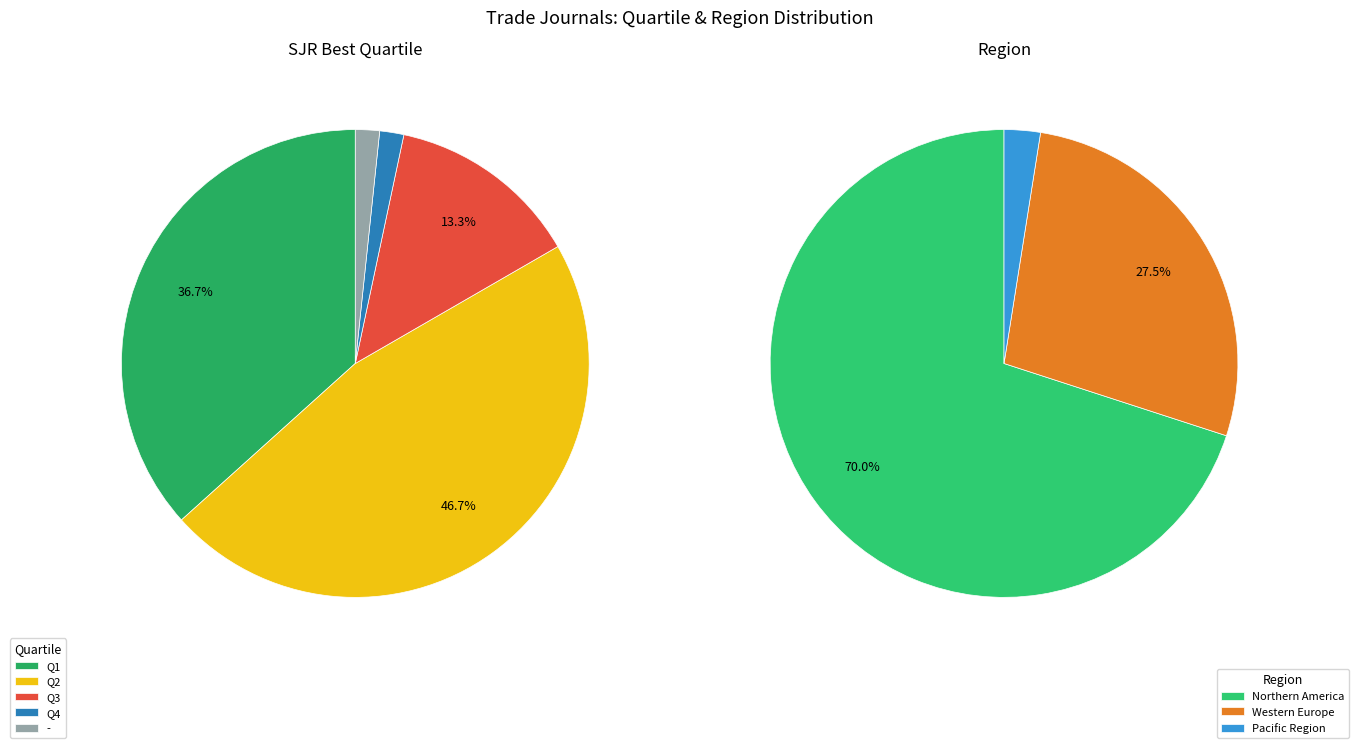

The Q2 slice represents 41% of the pie. True or false?

False